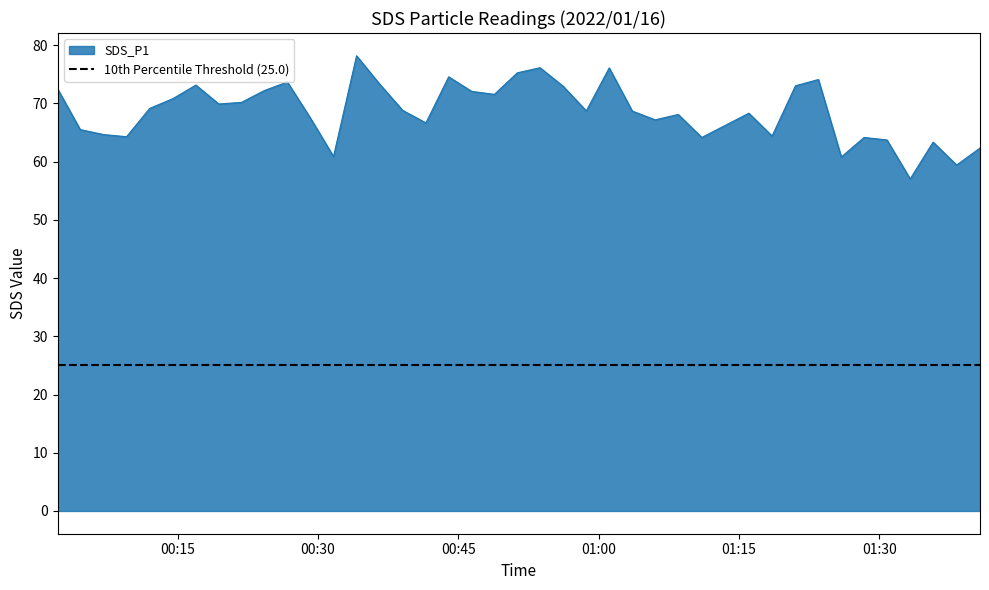

How many points are higher than both their immediate neighbors (excluding endpoints)?

11